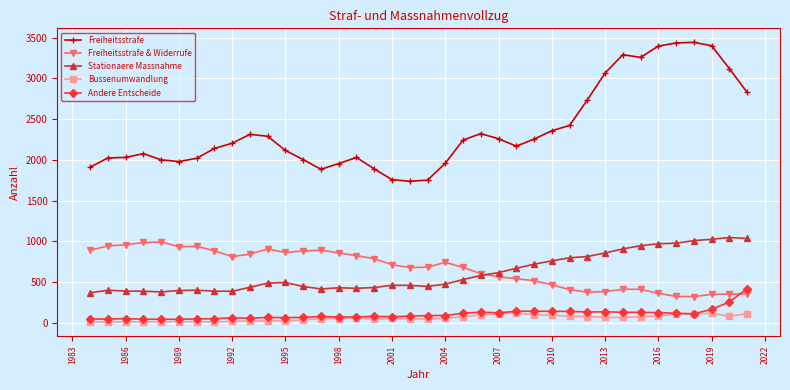

What are all the series names shown in the legend?

Freiheitsstrafe, Freiheitsstrafe & Widerrufe, Stationaere Massnahme, Bussenumwandlung, Andere Entscheide